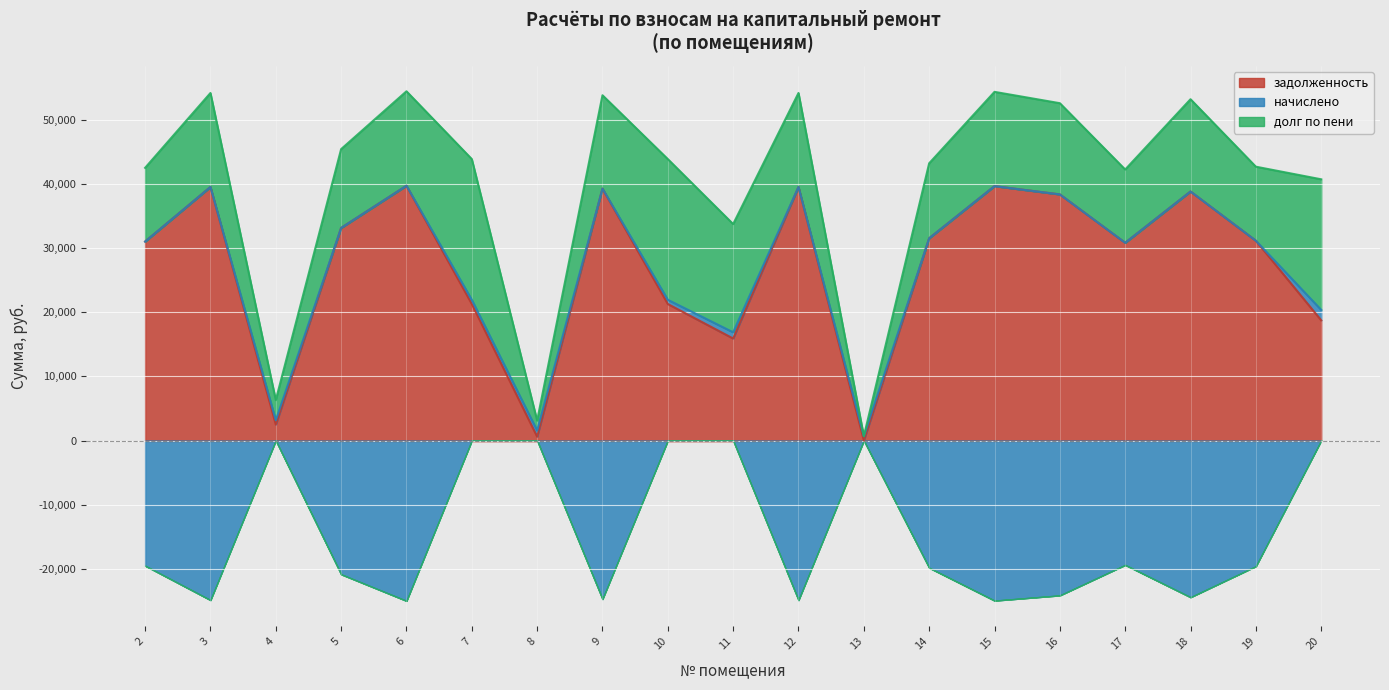

List the labels in order of долг по пени value, largest first.

7, 10, 20, 11, 6, 15, 3, 12, 9, 18, 16, 5, 14, 19, 2, 17, 4, 8, 13